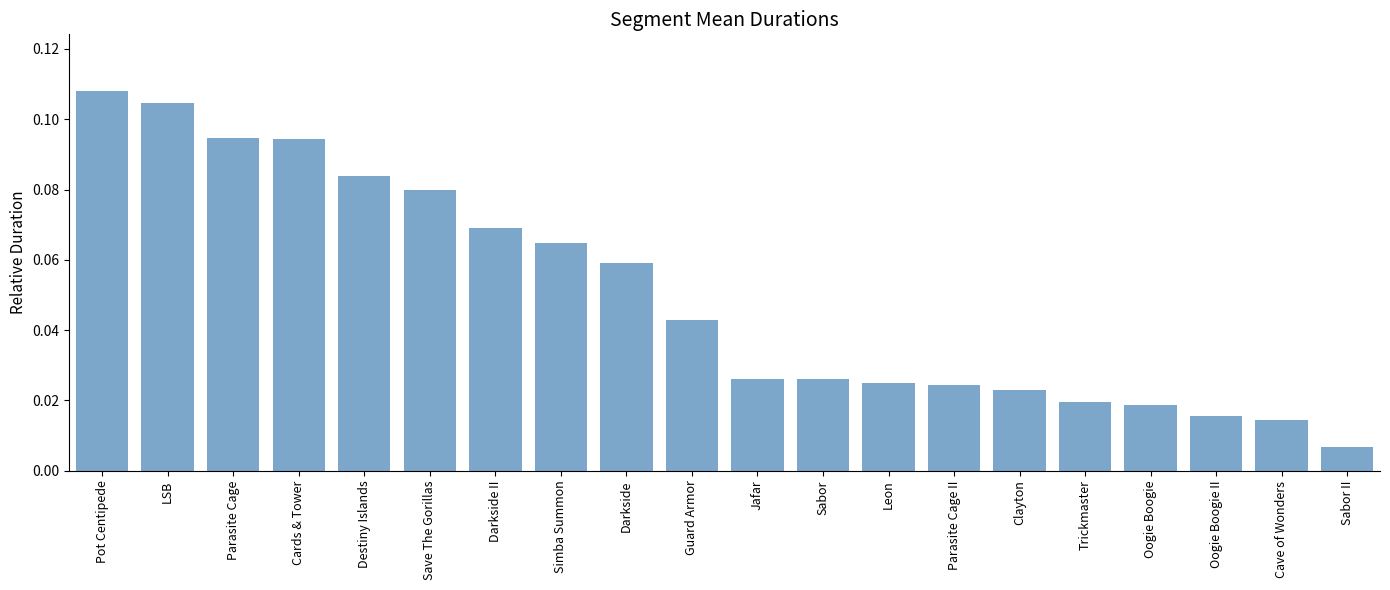

Where is the data nearest to the value 0?

Sabor II